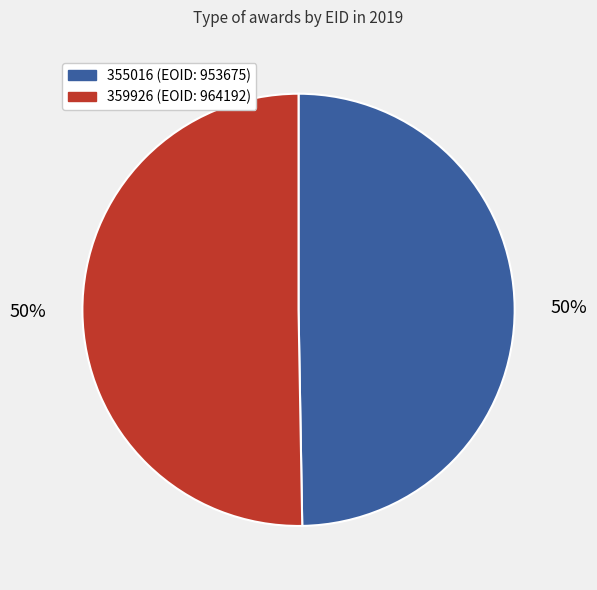

The 355016 slice represents 56% of the pie. True or false?

False